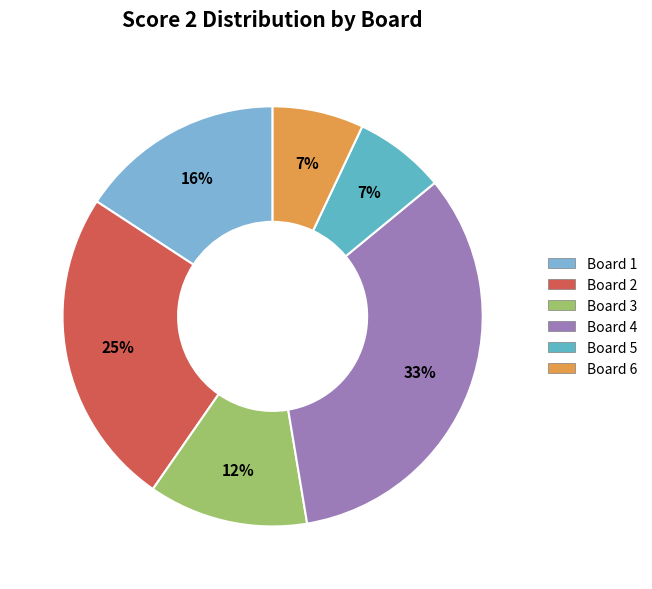

To the nearest percent, what is the difference between the largest and smallest slice percentages?

26%